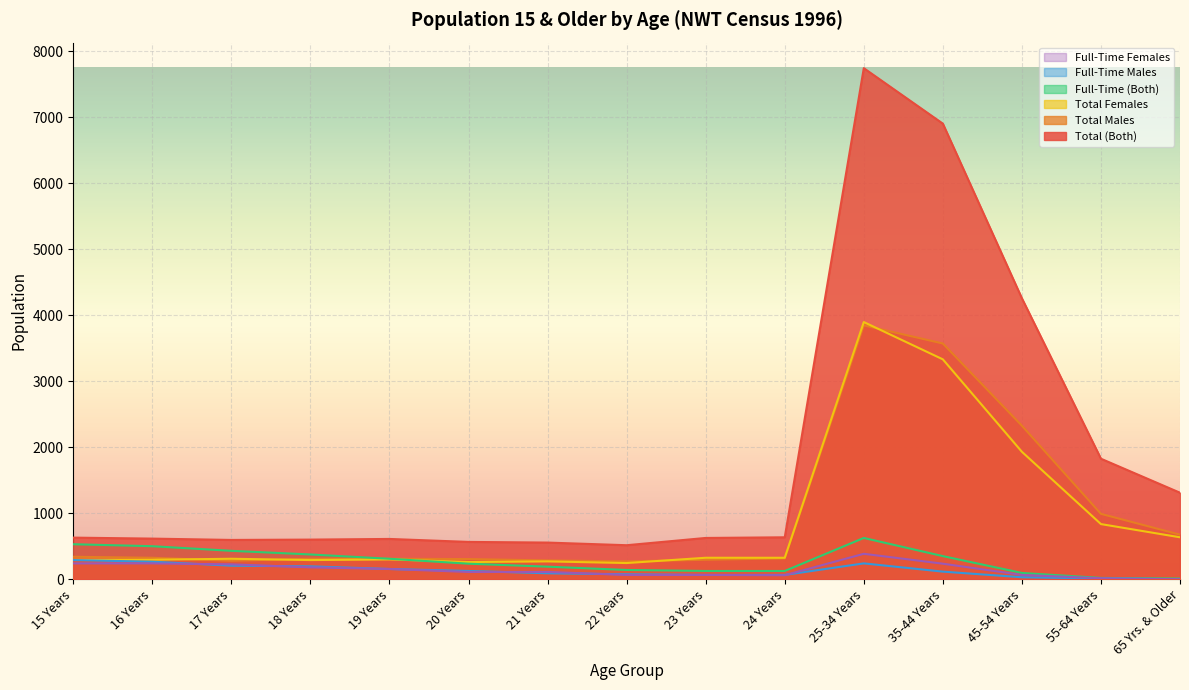

How many interior local valleys does the Total Males series have?

2